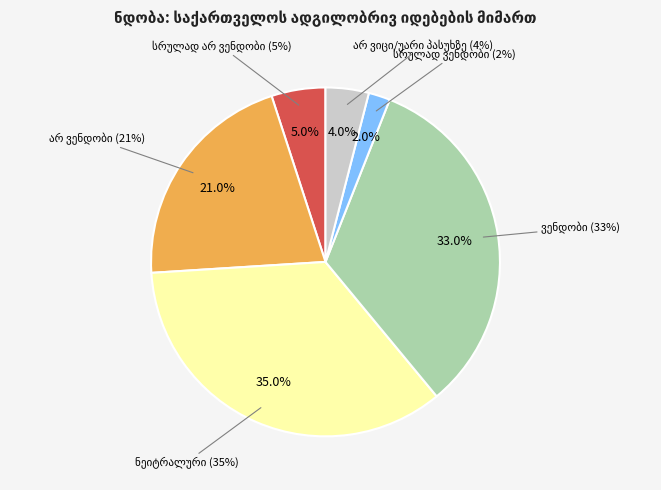

What percentage is NOT represented by ნეიტრალური?

65.0%